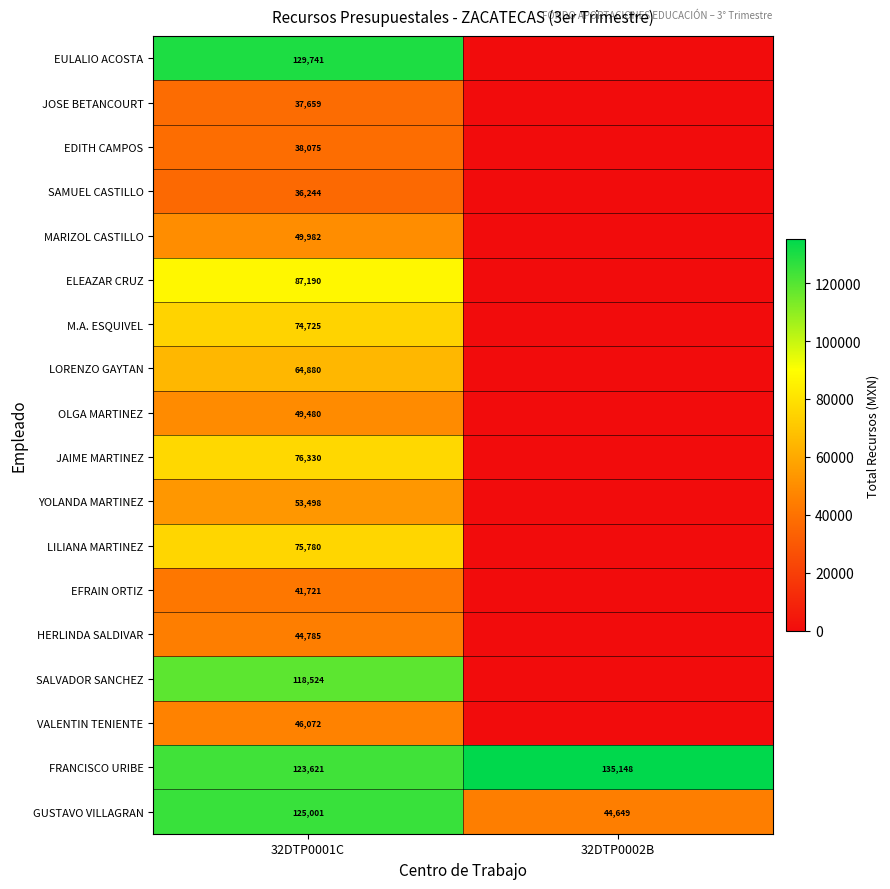

What is the difference between the FRANCISCO URIBE values at 32DTP0001C and 32DTP0002B?

11527